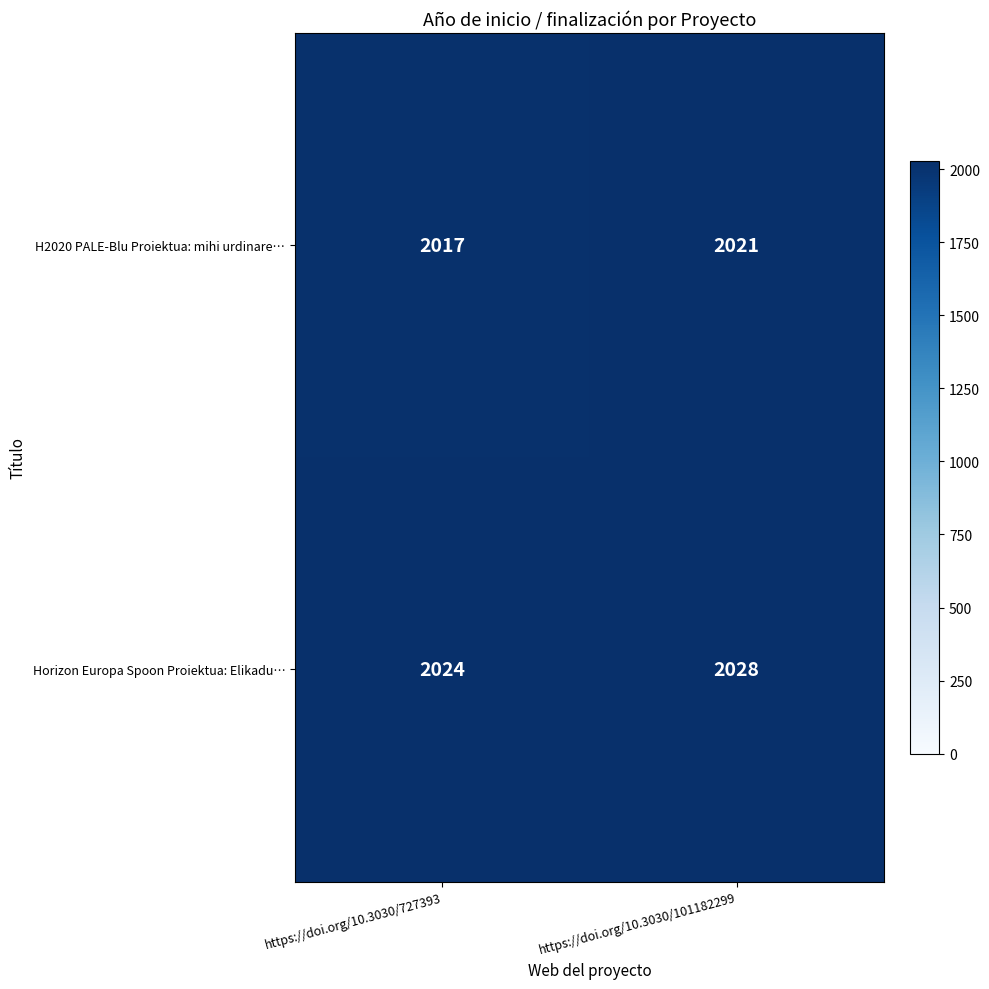

Rank the series by their maximum value, from lowest to highest.

H2020 PALE-Blu Proiektua: mihi urdinare…, Horizon Europa Spoon Proiektua: Elikadu…